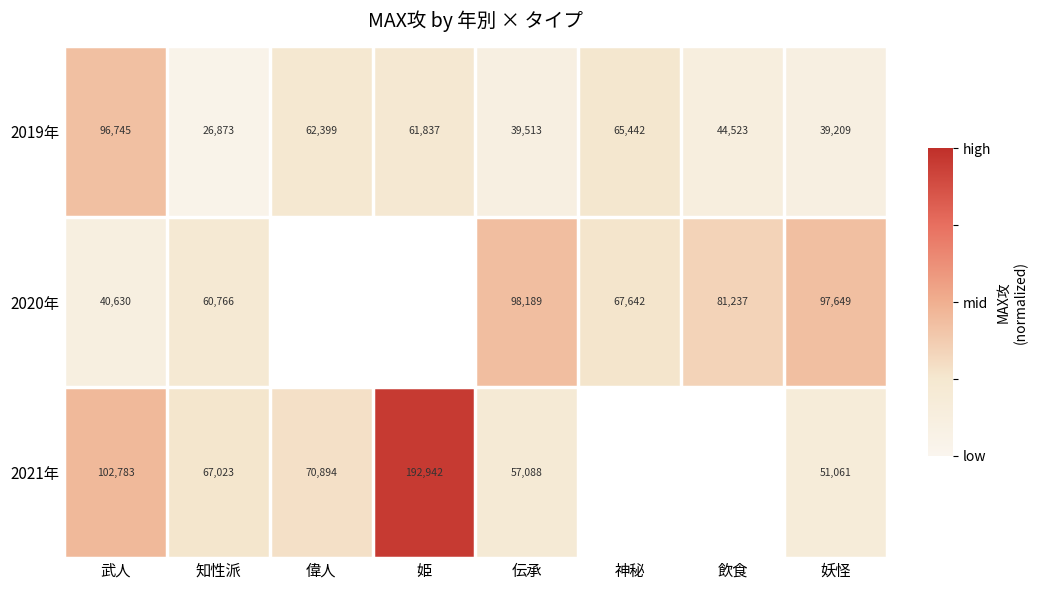

Where does the 2019年 series first go above 61837?

武人